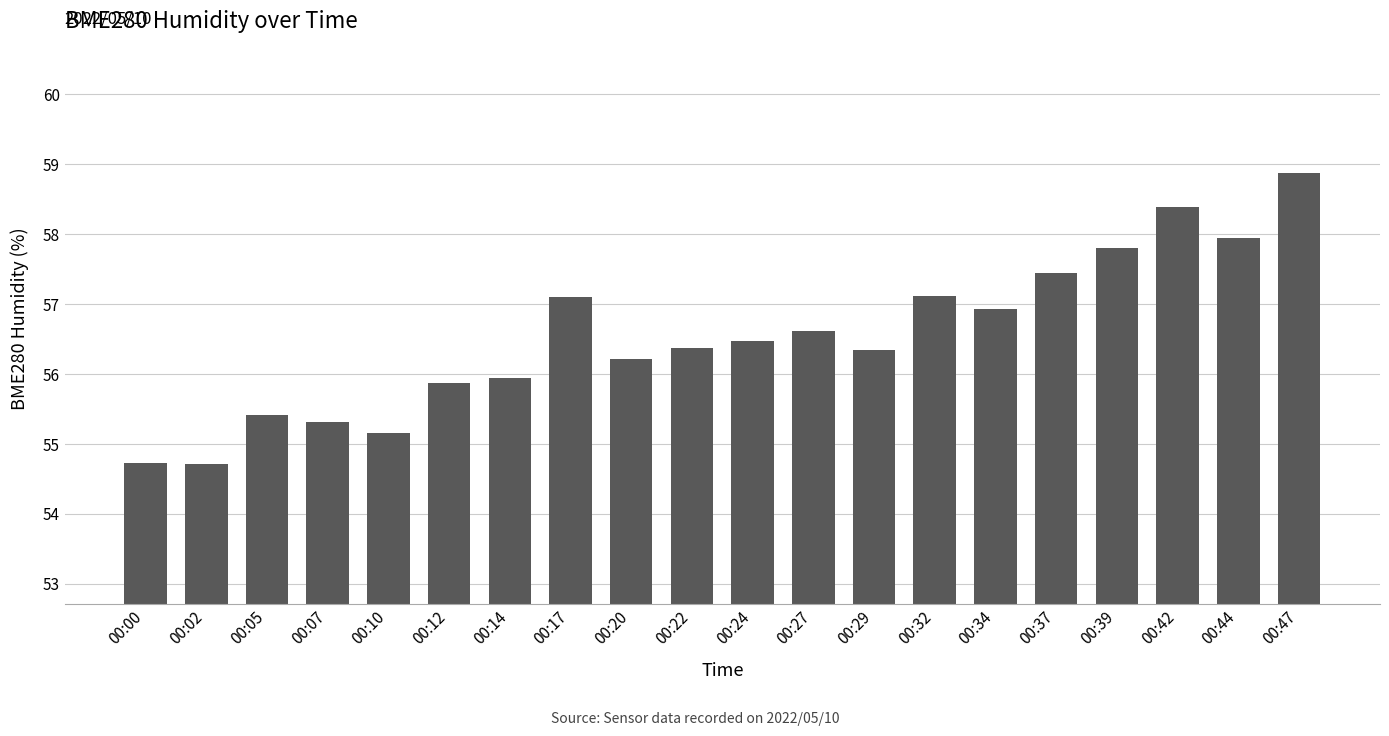

How many values are below 56?

7